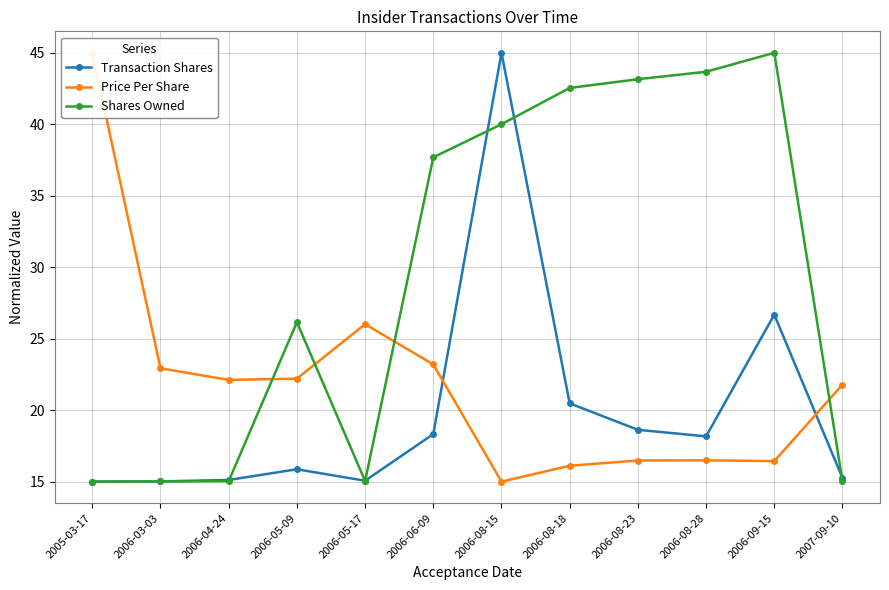

Is the value of Shares Owned at 2006-08-28 greater than the value of Price Per Share at 2006-03-03?

Yes